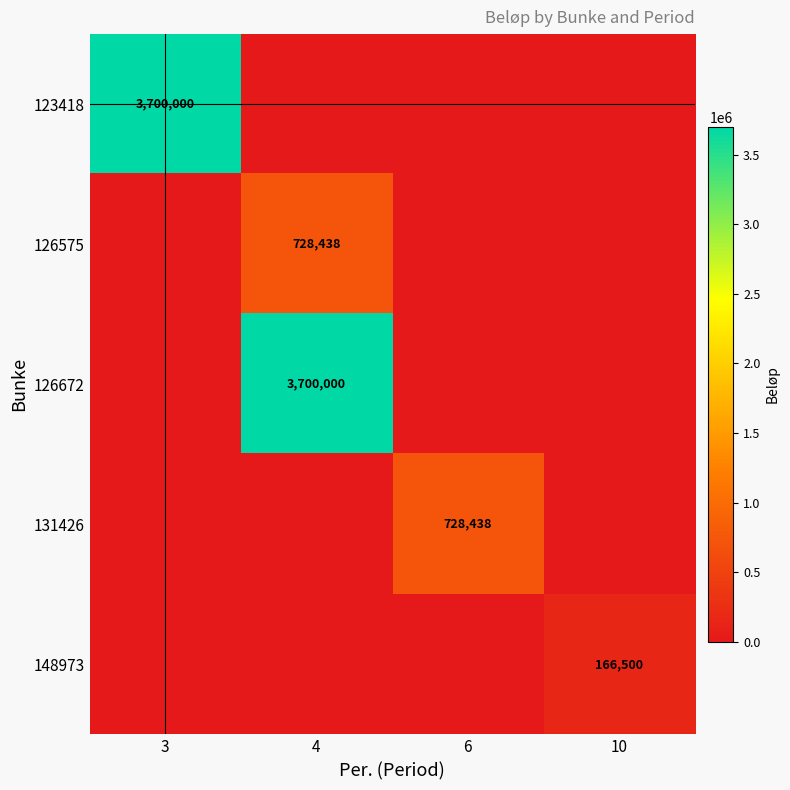

Which category has the highest value across all series?

3